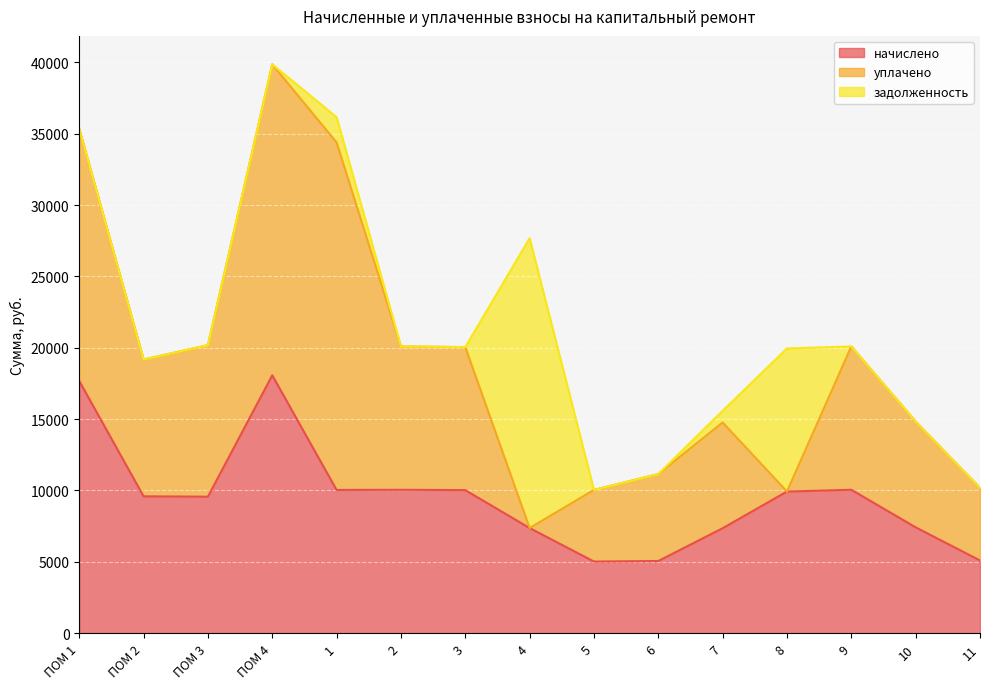

What position from the right is ПОМ 1?

15